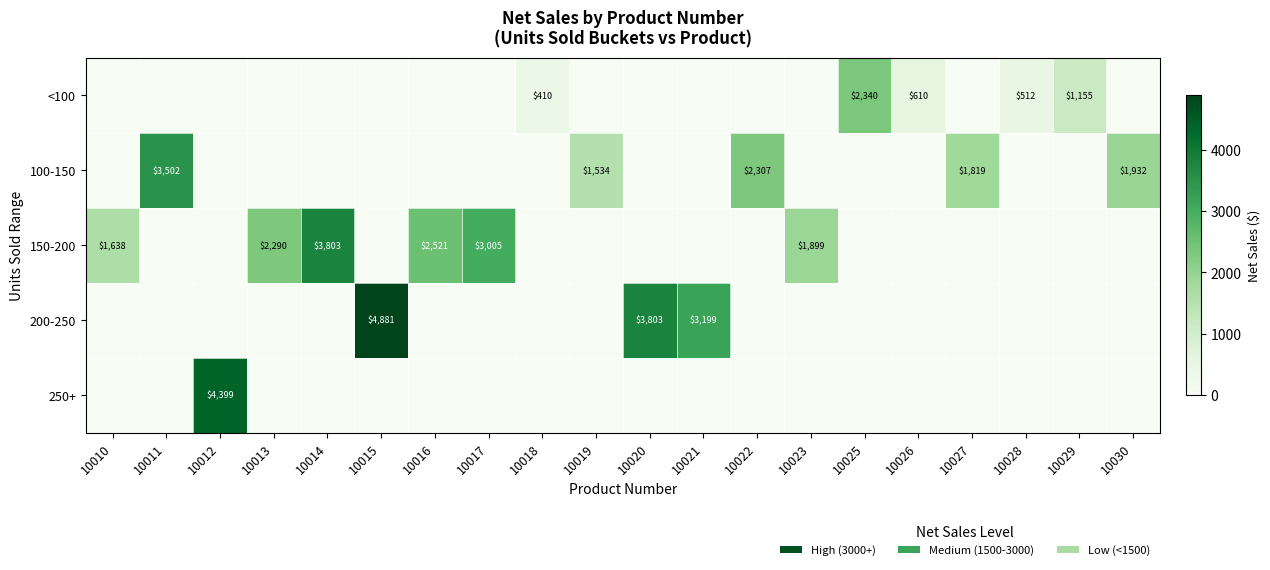

Which series changed the most between 10013 and 10030?

150-200